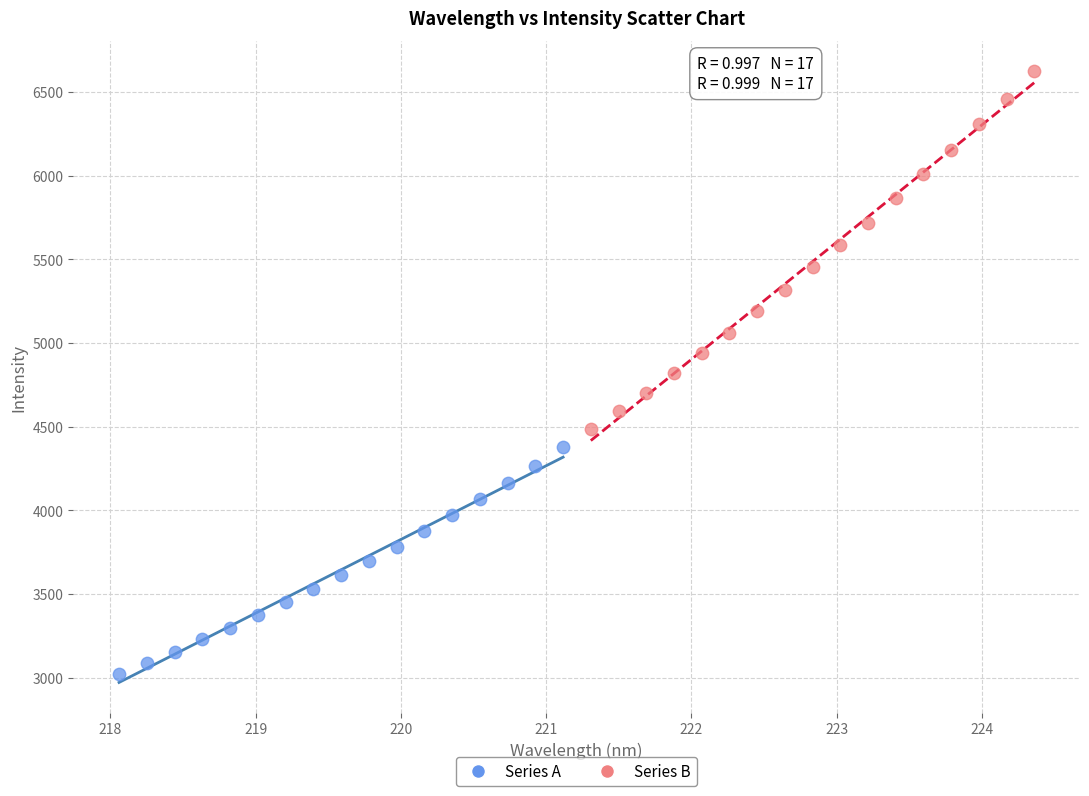

Which series reaches the maximum Y coordinate?

Series B